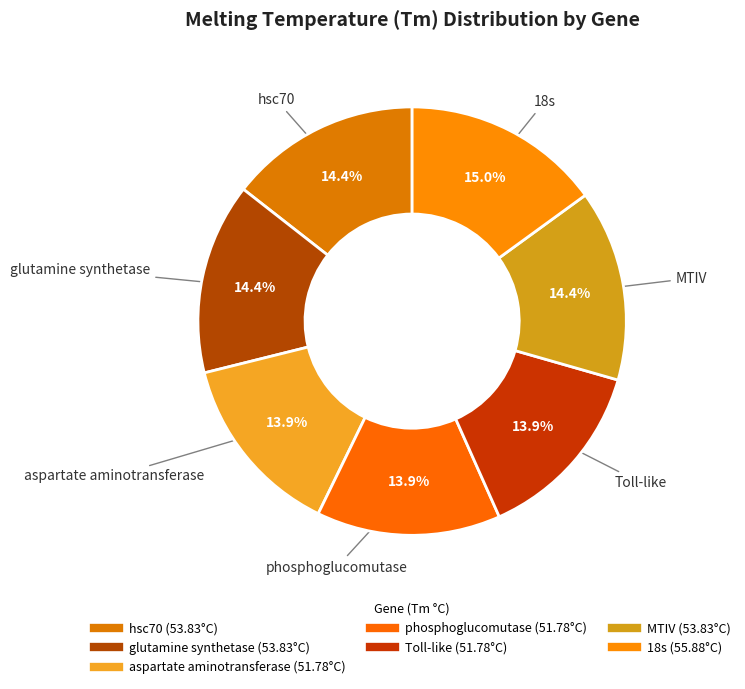

Rank the categories by value from lowest to highest.

aspartate aminotransferase, phosphoglucomutase, Toll-like, hsc70, glutamine synthetase, MTIV, 18s